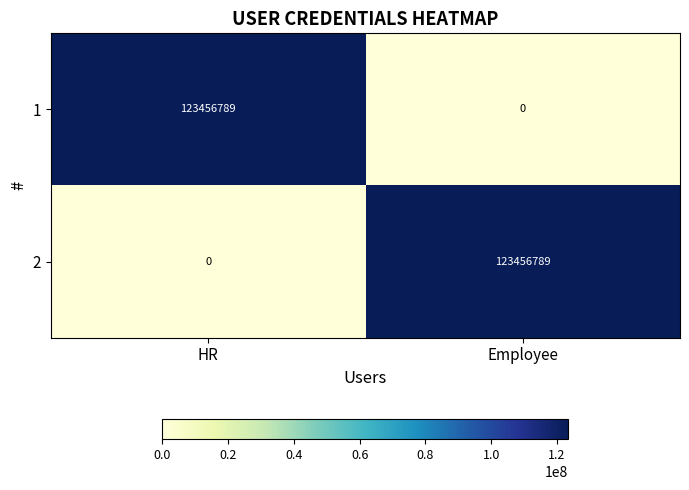

Reading left to right, what are all the values shown in this chart?

1: HR=123456789	Employee=0
2: HR=0	Employee=123456789